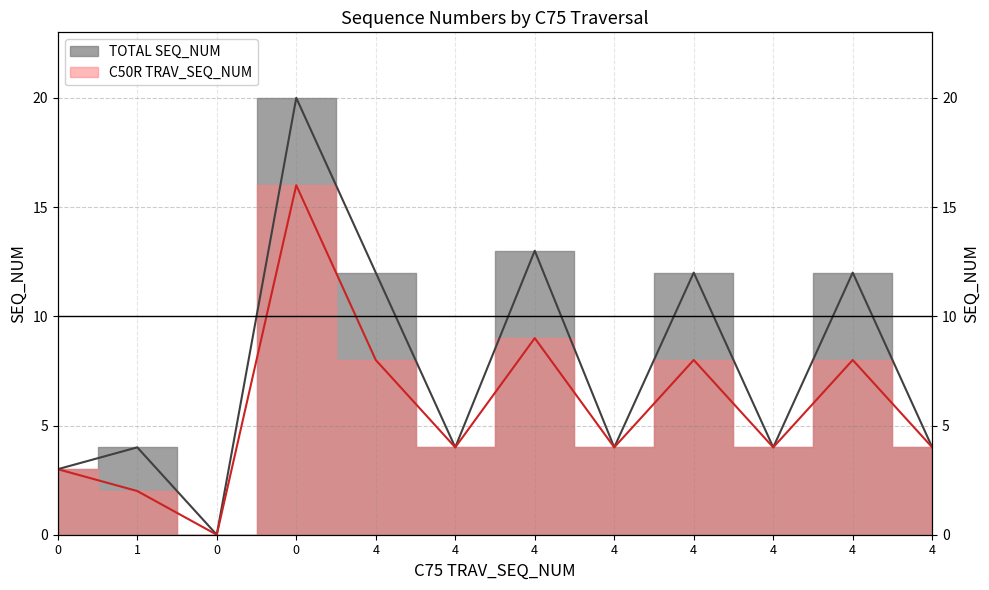

How many values in the TOTAL SEQ_NUM series exceed 4?

5